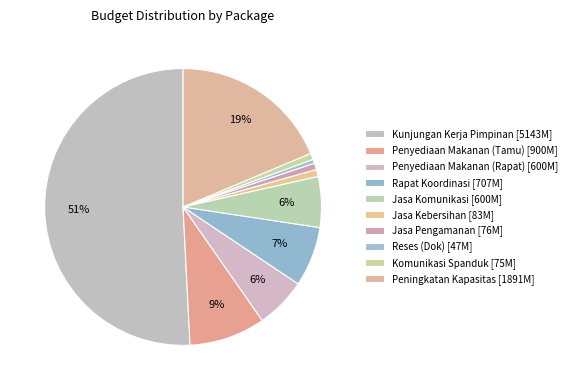

Count the number of slices in the pie.

10